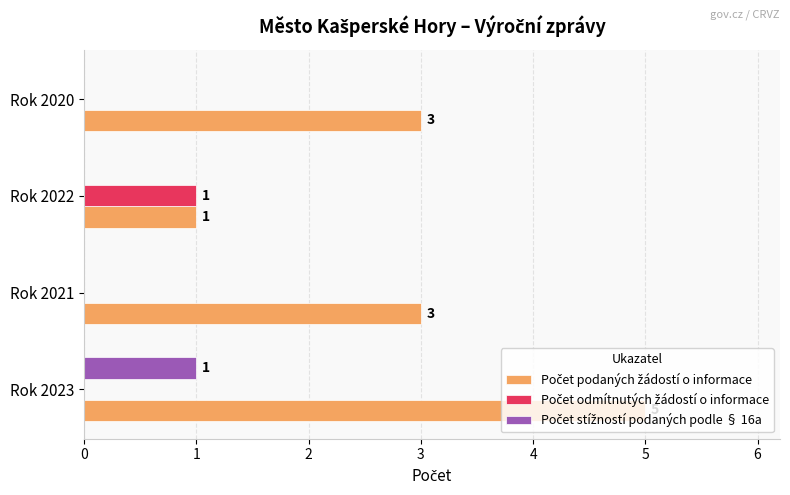

At which category is the sum across all series the highest?

Rok 2023